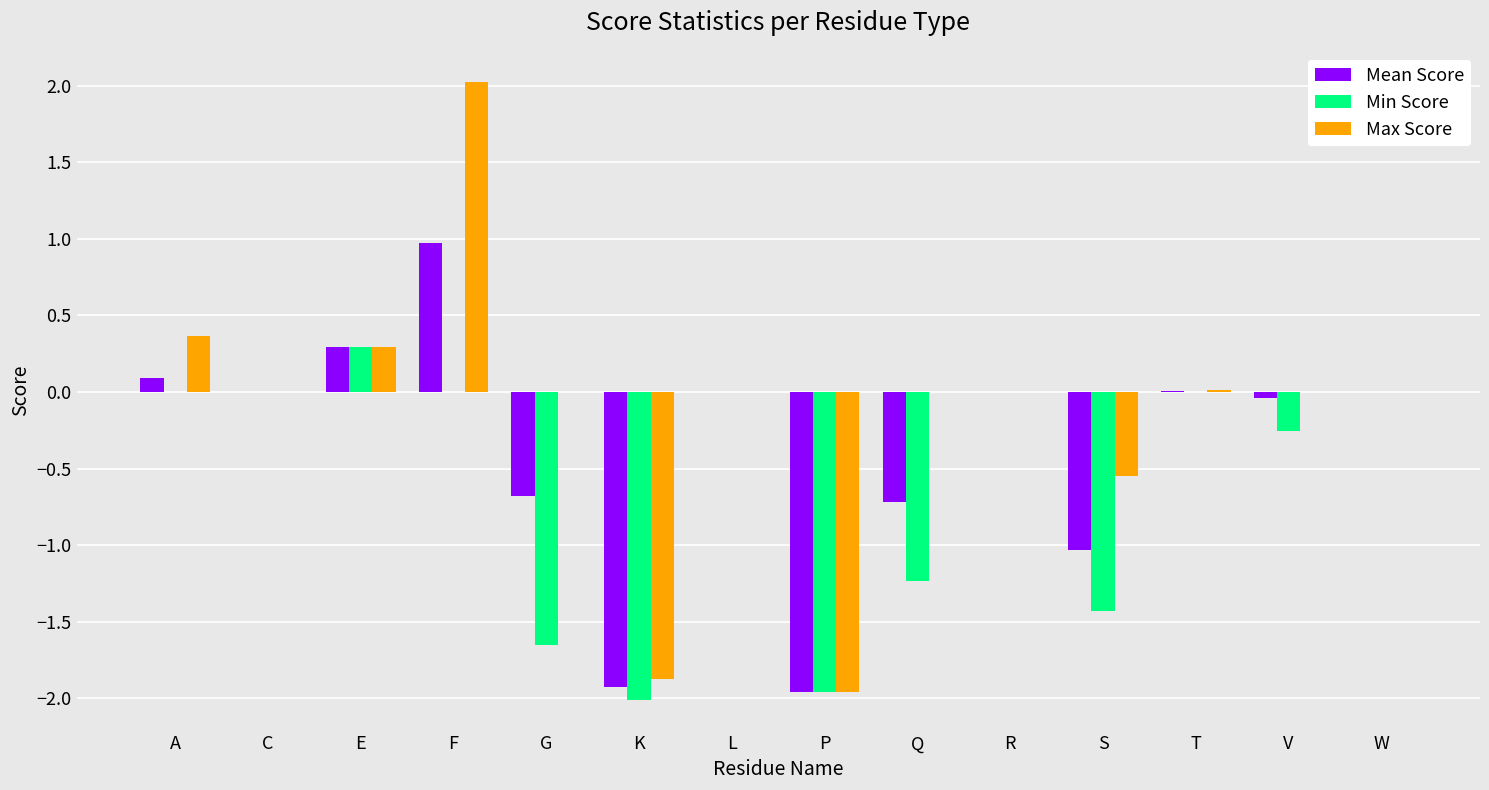

Which series changed the most between F and K?

Max Score